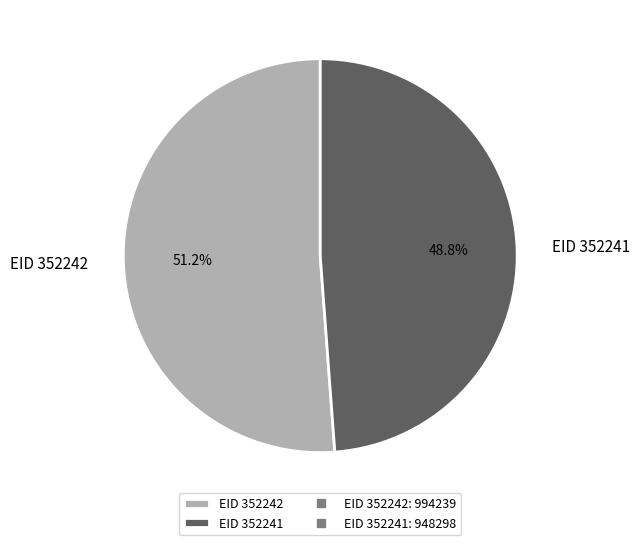

How many slices are in this pie chart?

2